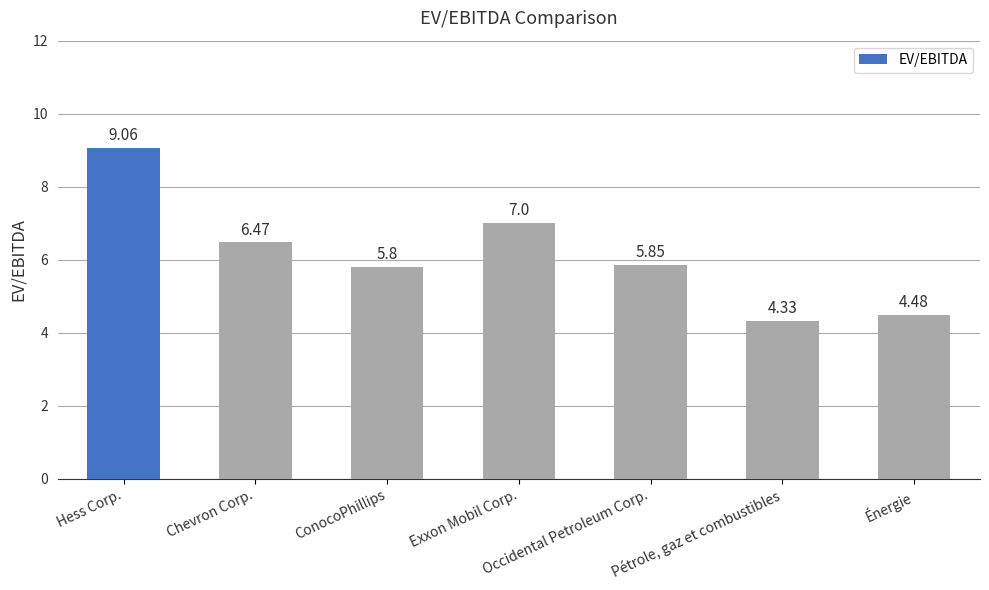

At which label does the data first exceed 5?

Hess Corp.